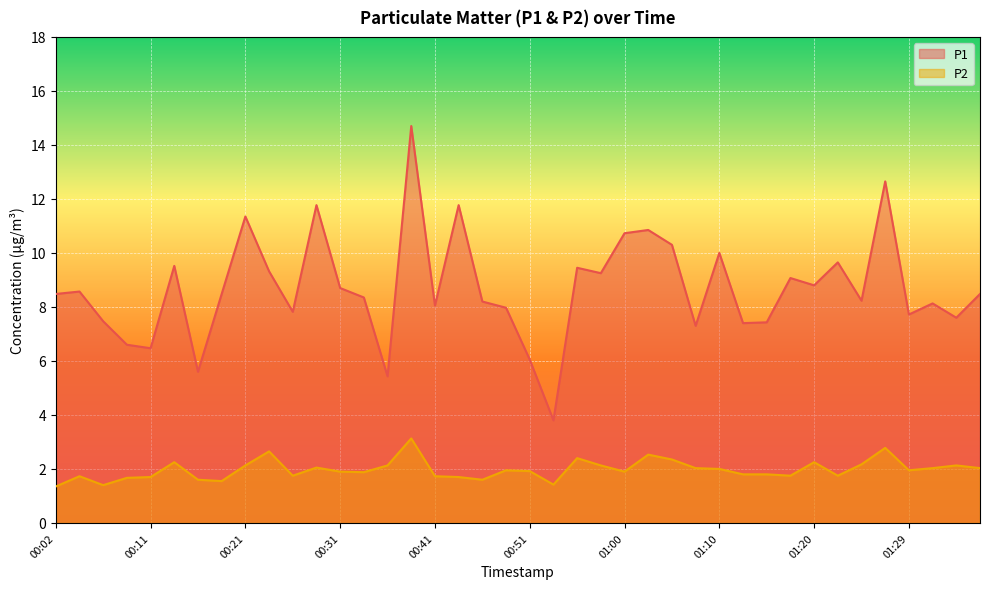

What is the label of the 17th point from the right?

00:58